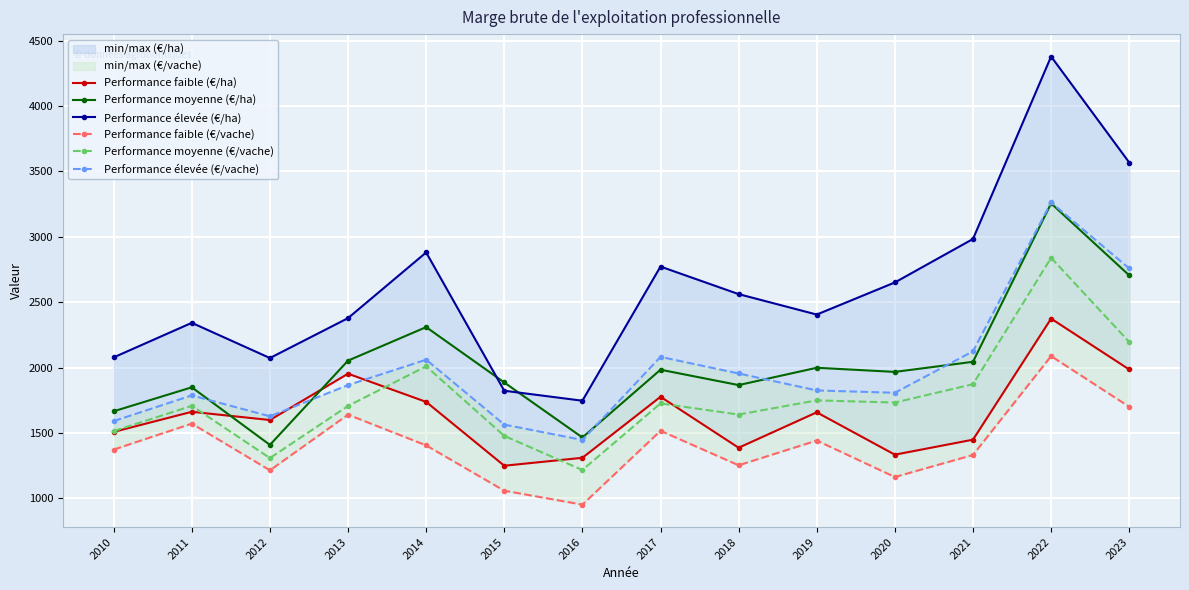

What is the highest value of the Performance faible (€/ha) series?

2374.3